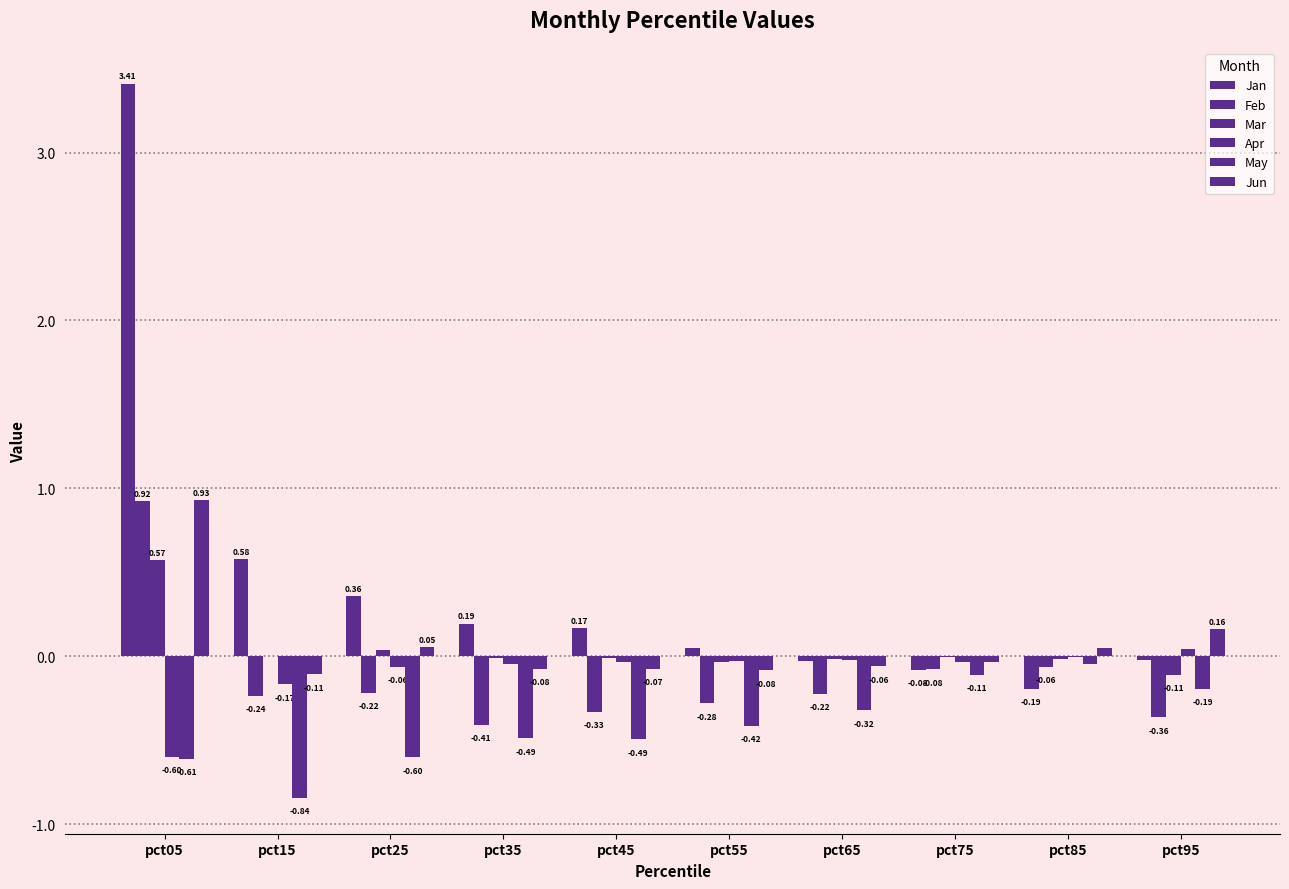

How many data points in Jun are above 0?

4